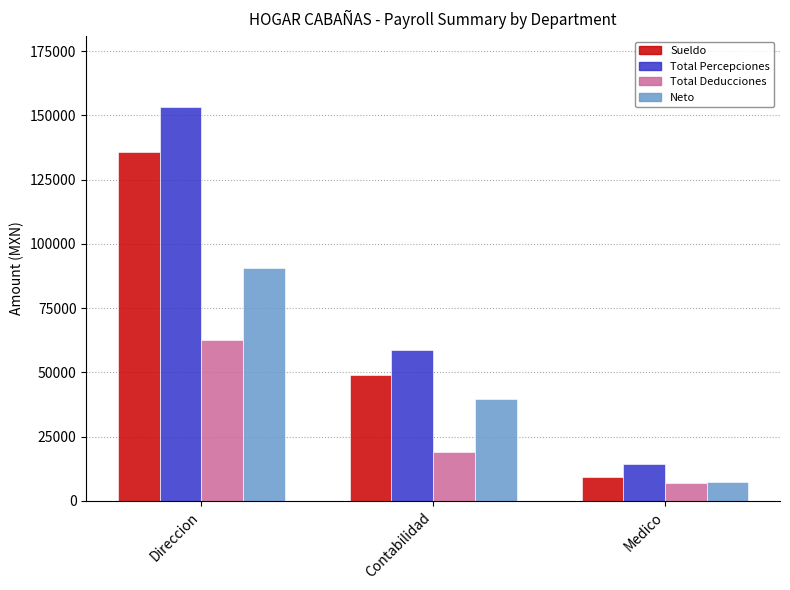

List the series in order of their peak value, lowest first.

Total Deducciones, Neto, Sueldo, Total Percepciones